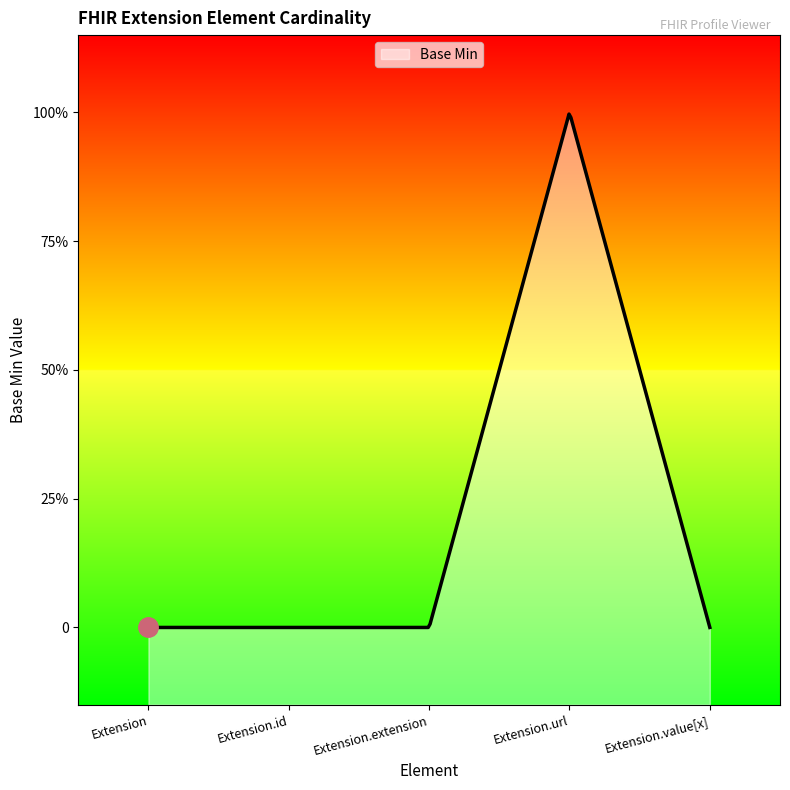

The chart shows a value of 0 at Extension.id. True or false?

False